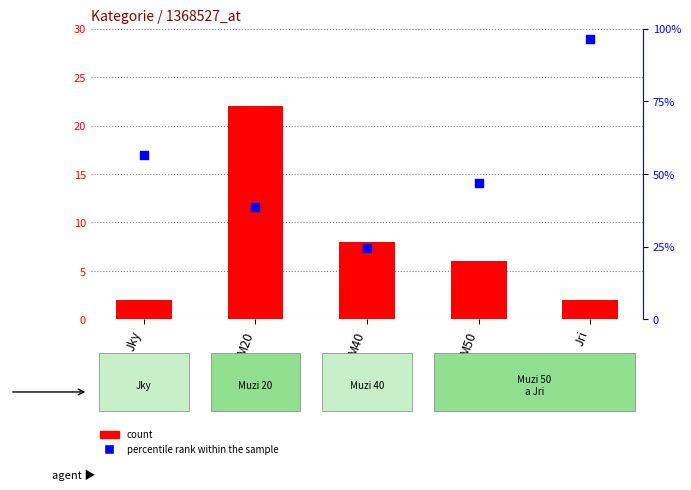

Is the value of percentile rank within the sample at M50 greater than the value of count at M20?

Yes